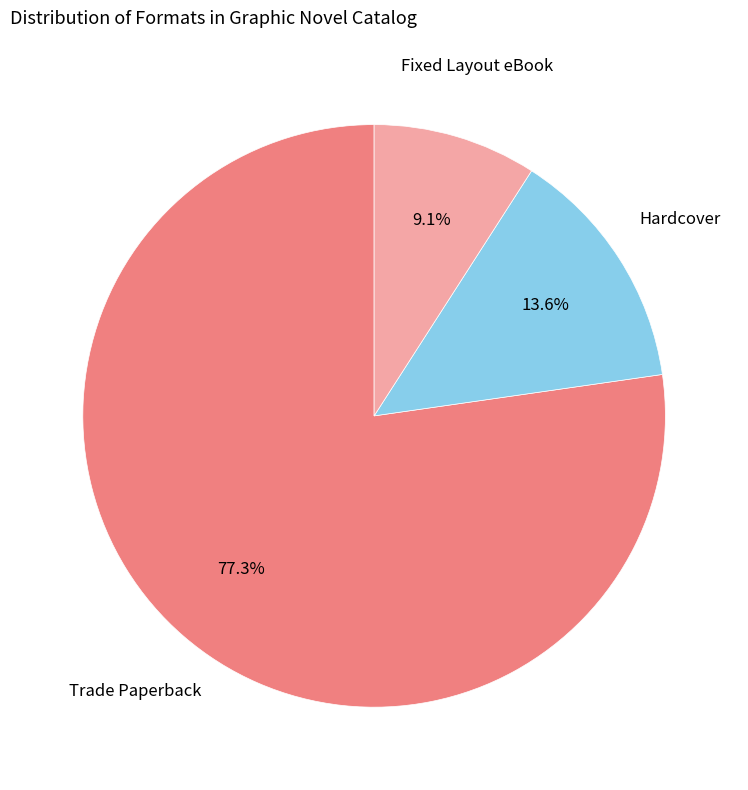

Is there any slice that represents more than half of the pie?

Yes